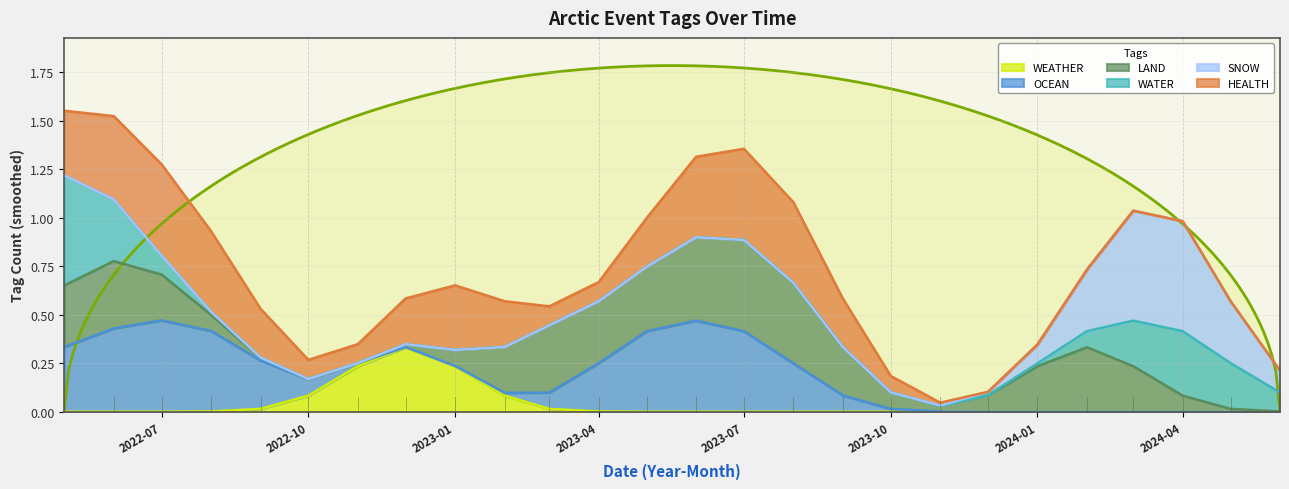

What is the sum of all OCEAN values?

4